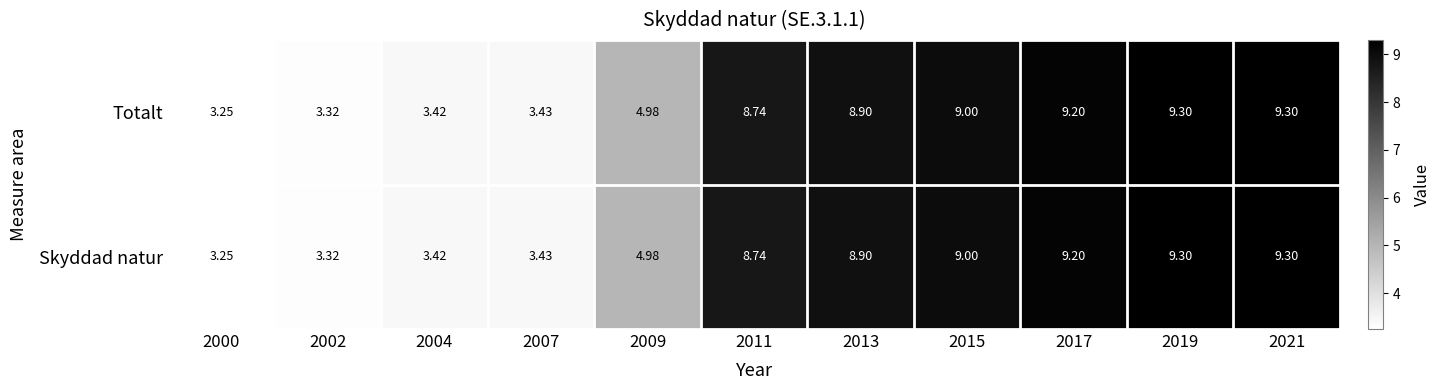

How many data points in Totalt are above 8?

6